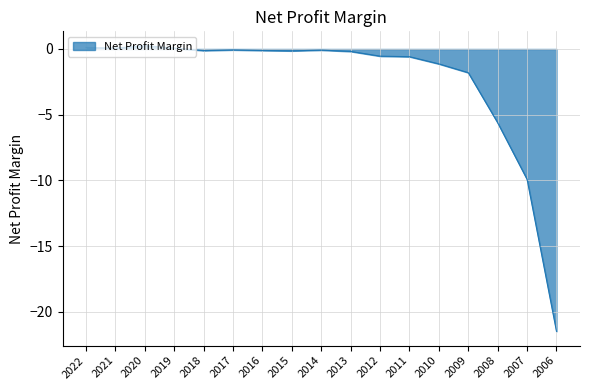

What is the maximum value shown in the chart?

0.3